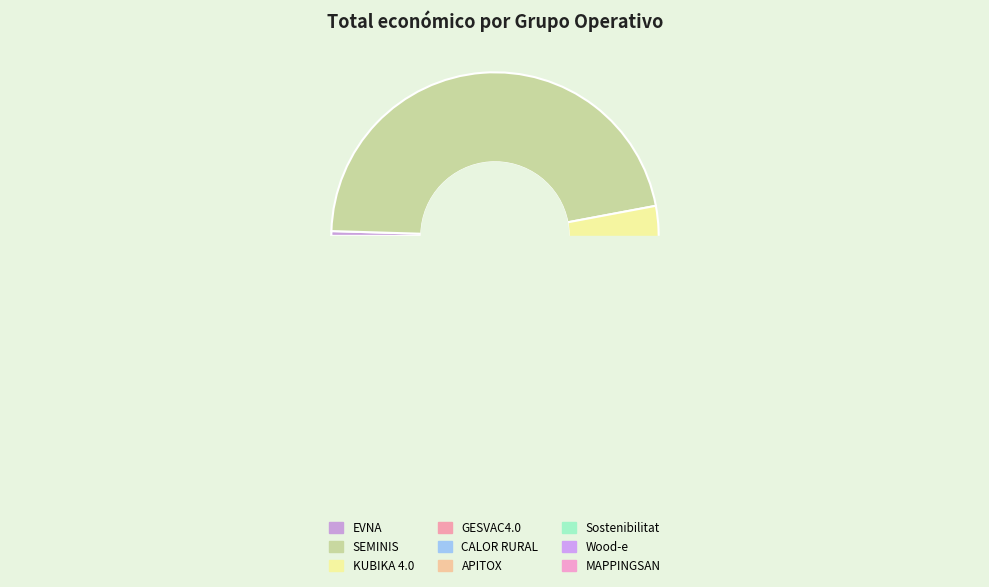

How many segments does this pie chart have?

9